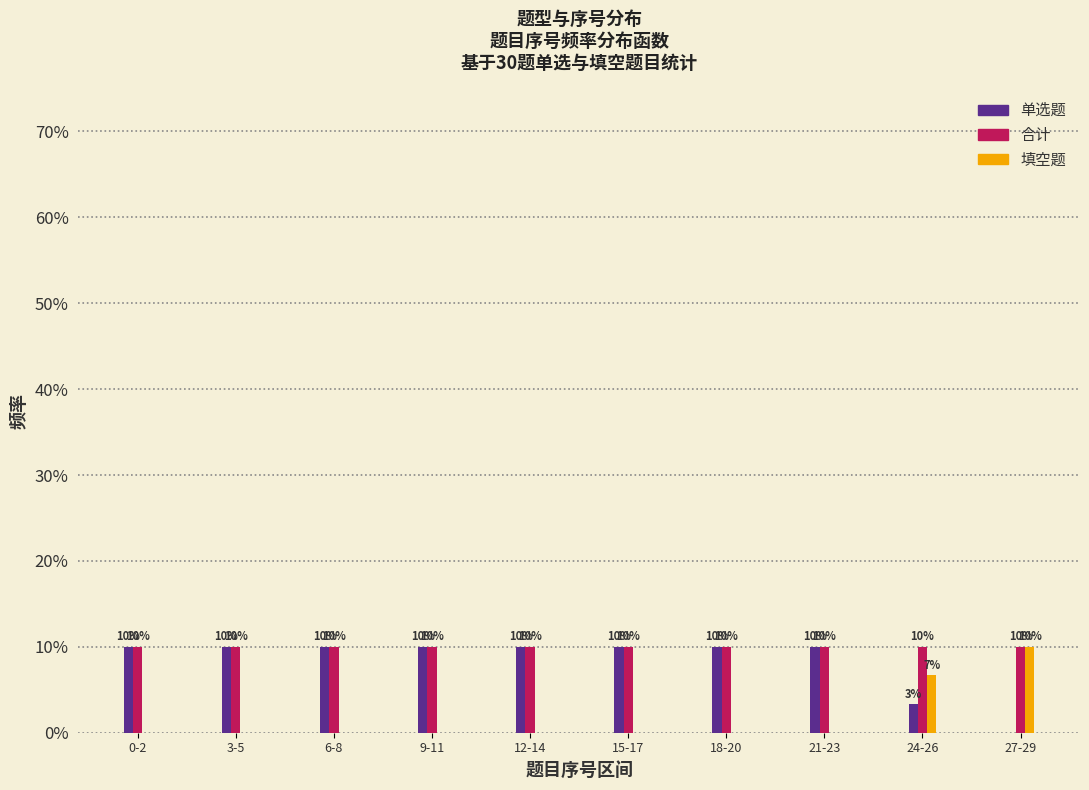

What are all the series names shown in the legend?

单选题, 合计, 填空题